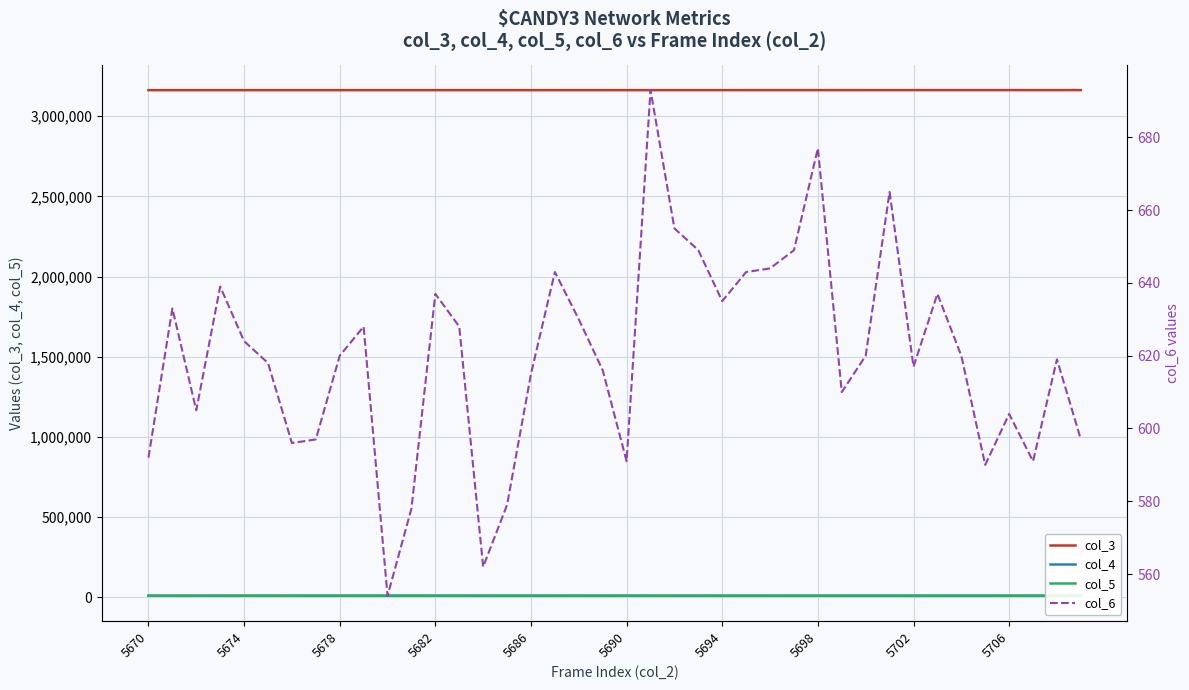

True or false: col_3 and col_4 cross at least once.

False